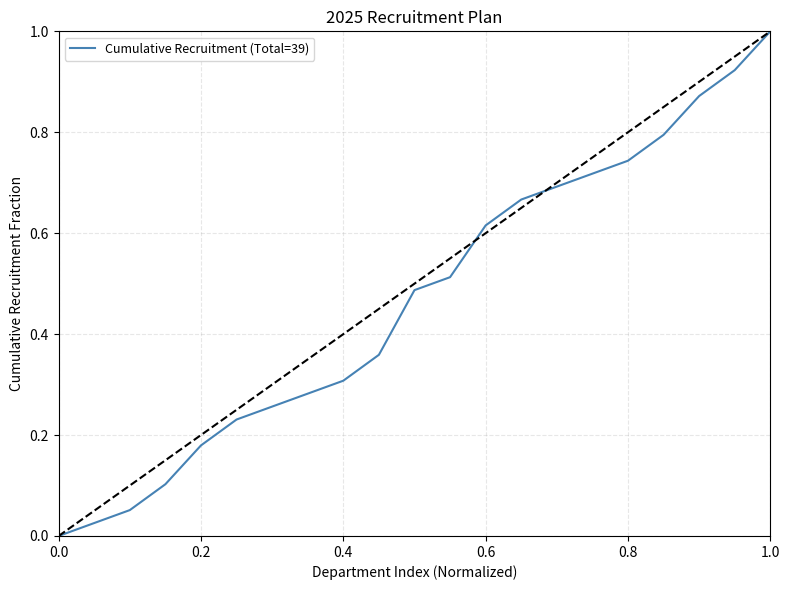

What is the difference between the maximum and minimum values?

1.0